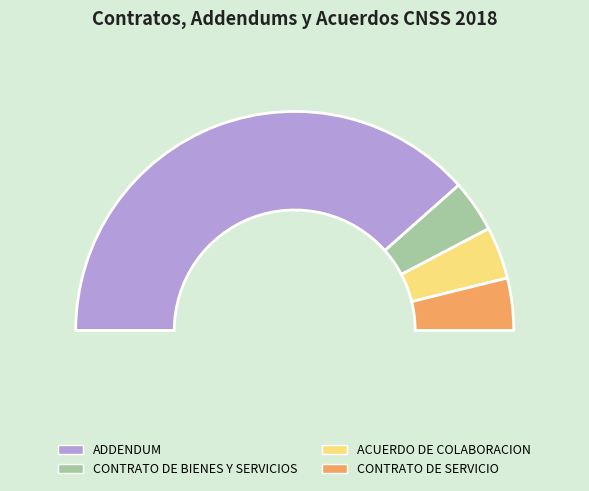

How many segments does this pie chart have?

4